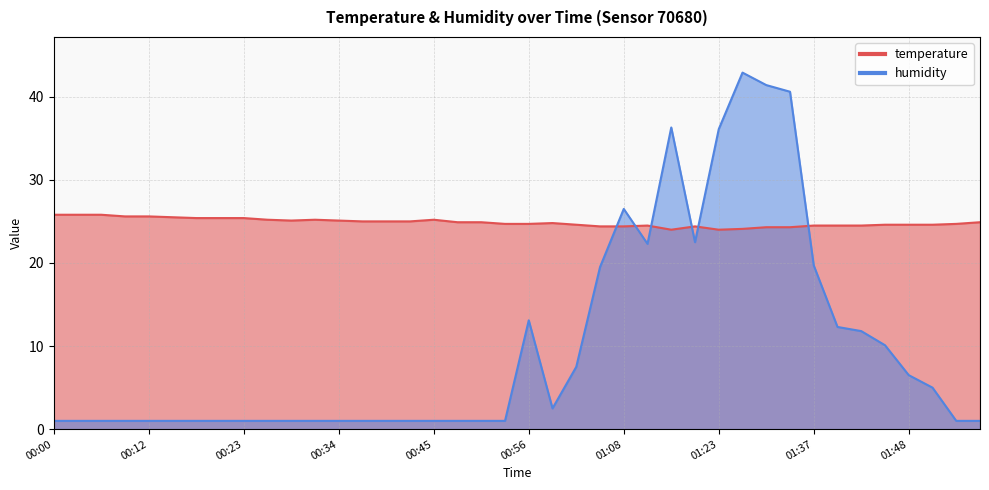

What position from the right is 00:14?

35